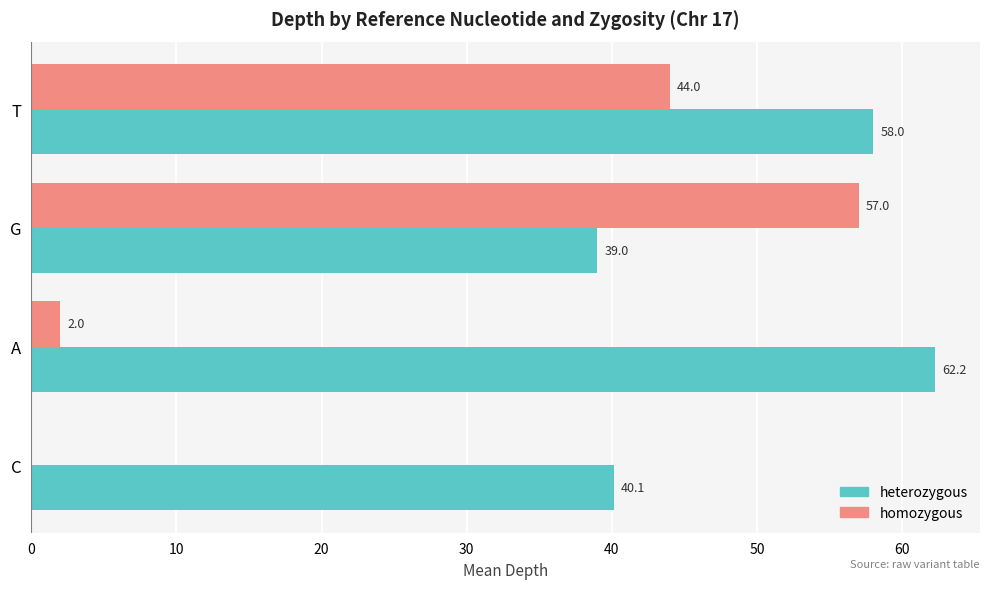

How many categories are shown in the chart?

4